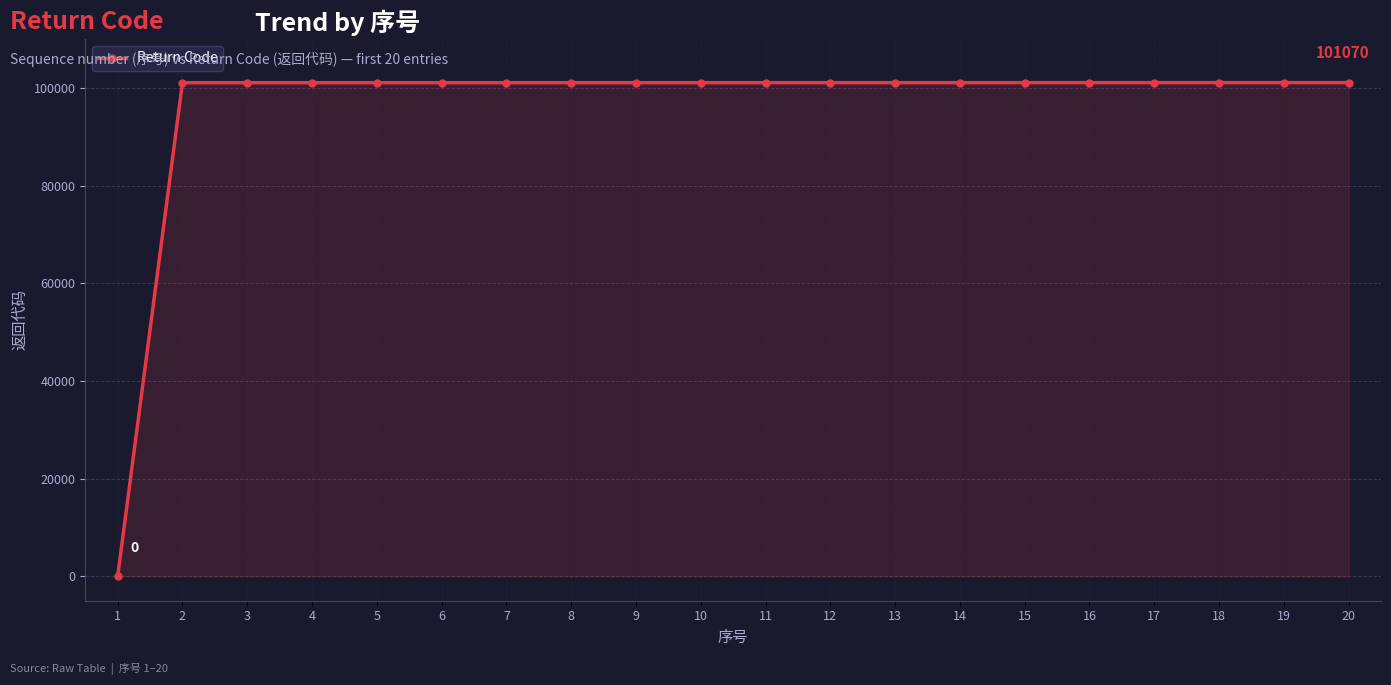

What is the ratio of the value at 5 to the value at 4?

1.0